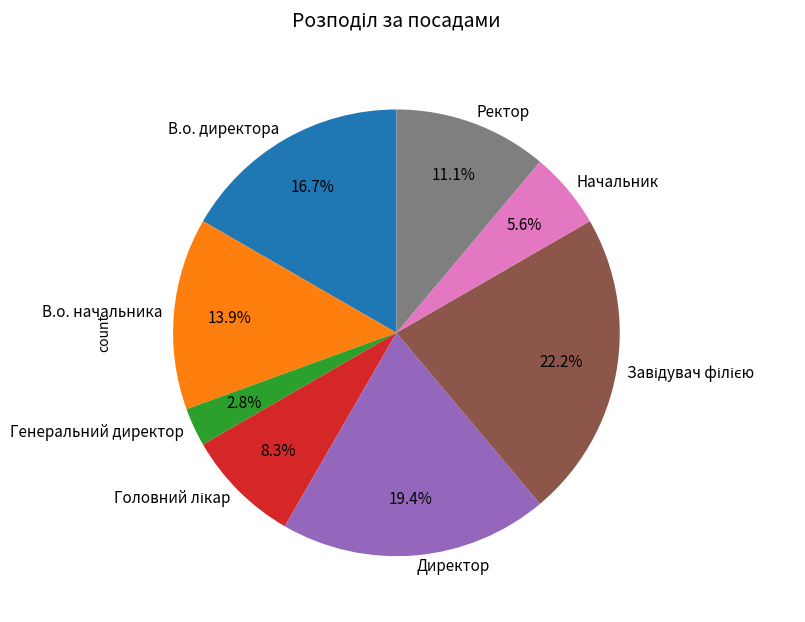

The Генеральний директор slice represents 3% of the pie. True or false?

True